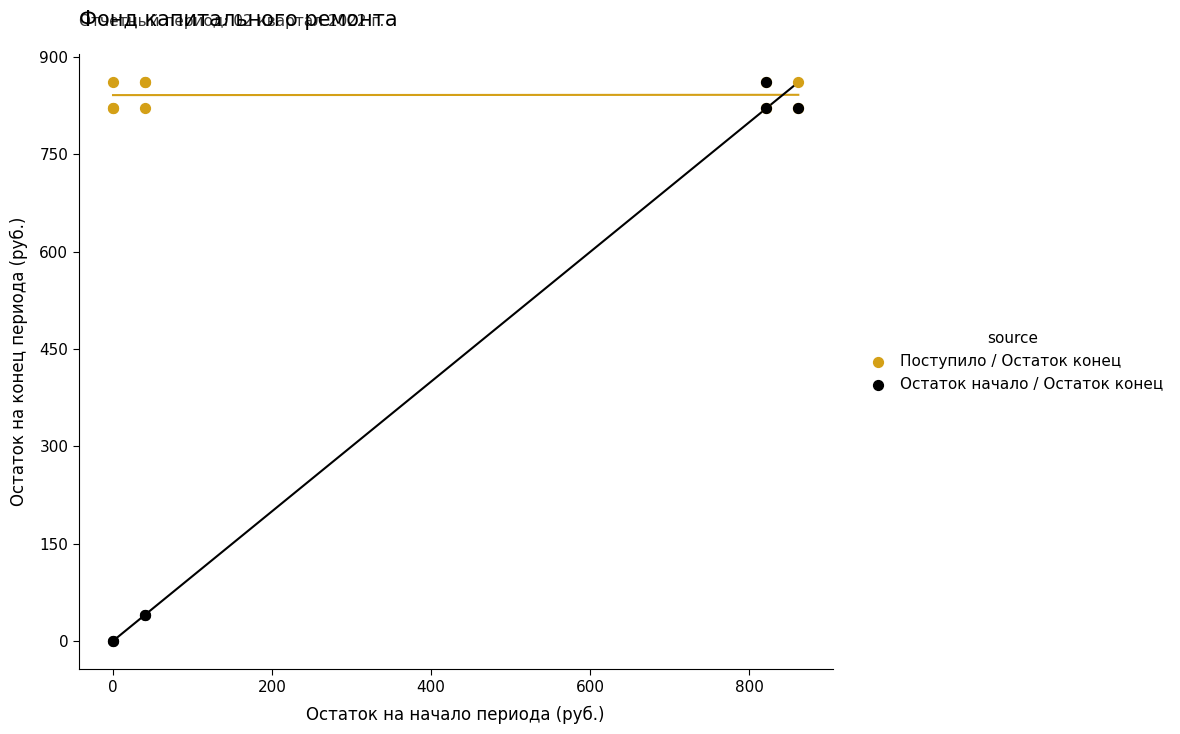

Which series has the widest spread of Y values?

Остаток начало / Остаток конец